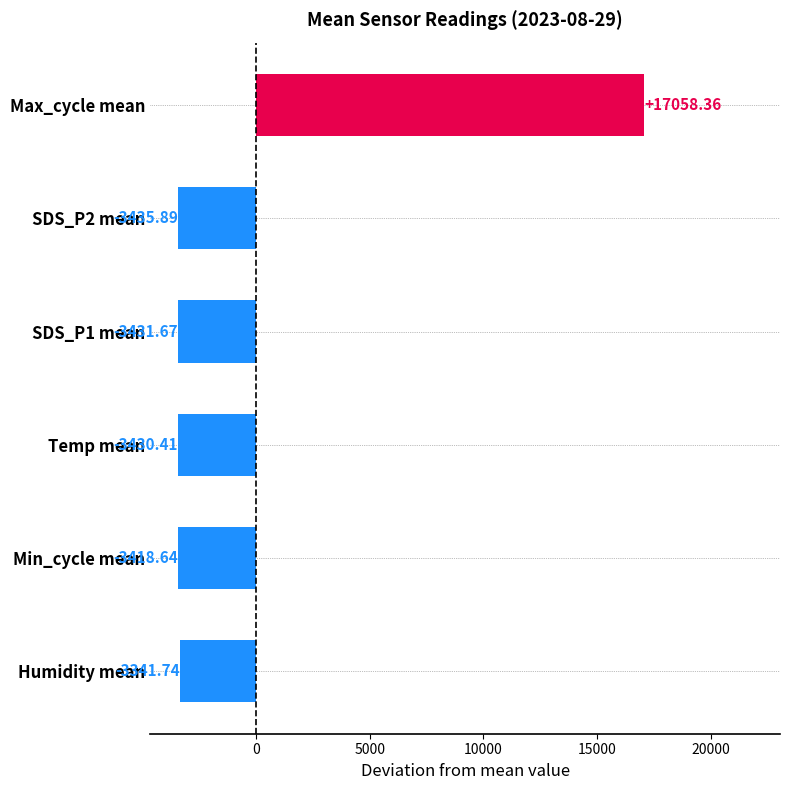

What is the label of the 5th bar from the top?

Min_cycle mean